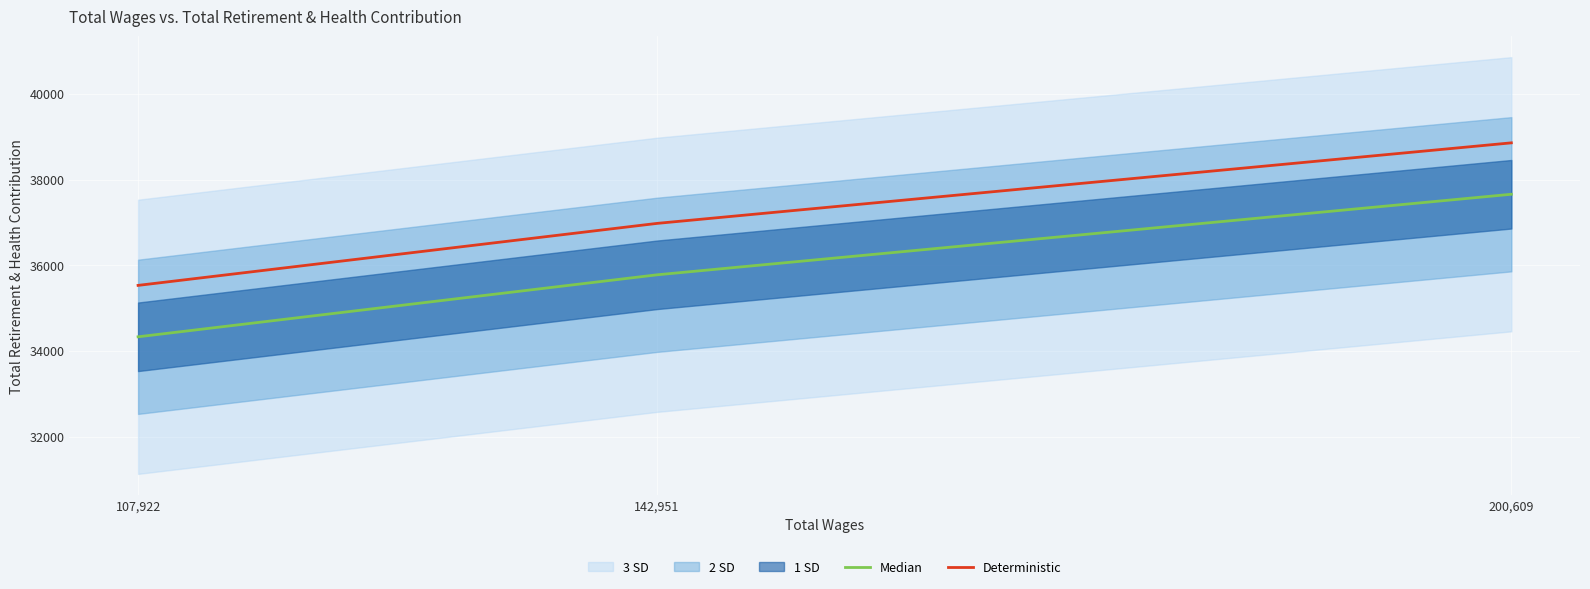

How many data points in Deterministic are less than 36976?

1